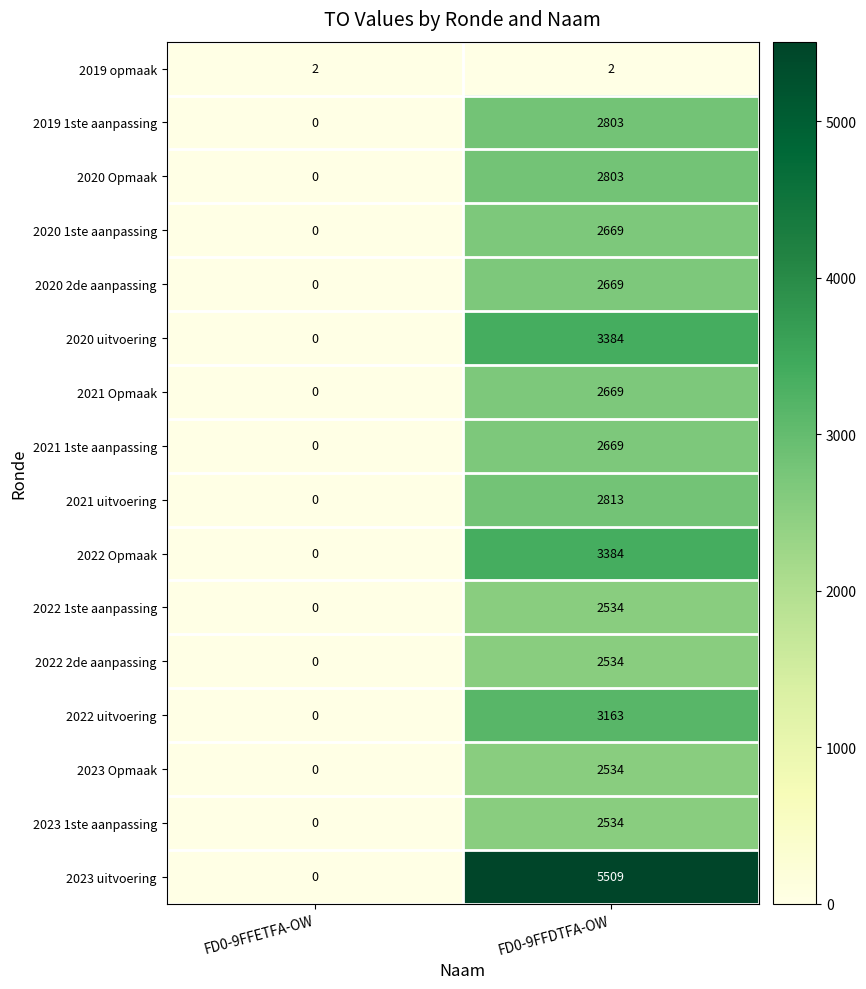

Where is 2022 Opmaak nearest to the value 1692?

FD0-9FFETFA-OW